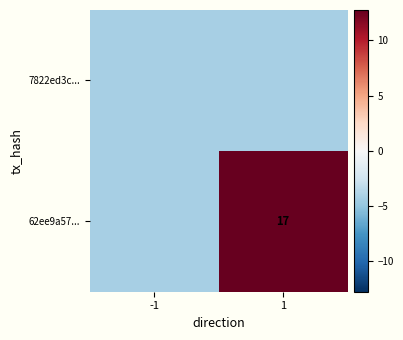

What is the total value across all series at -1?

-8.5